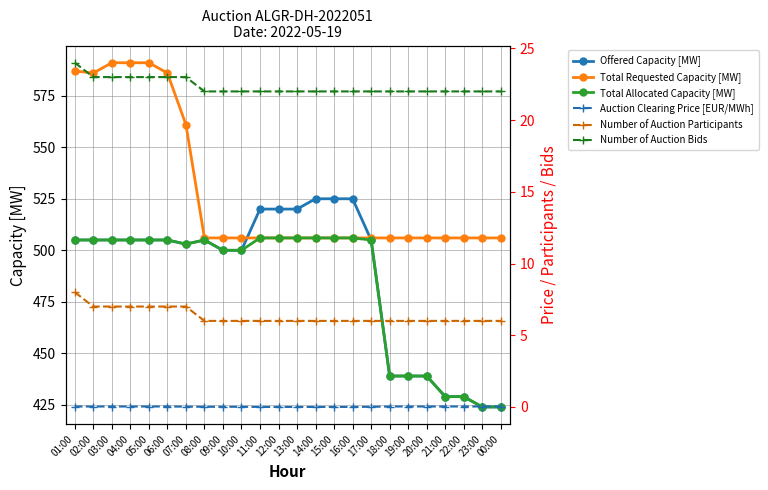

Count the number of data series in this chart.

6